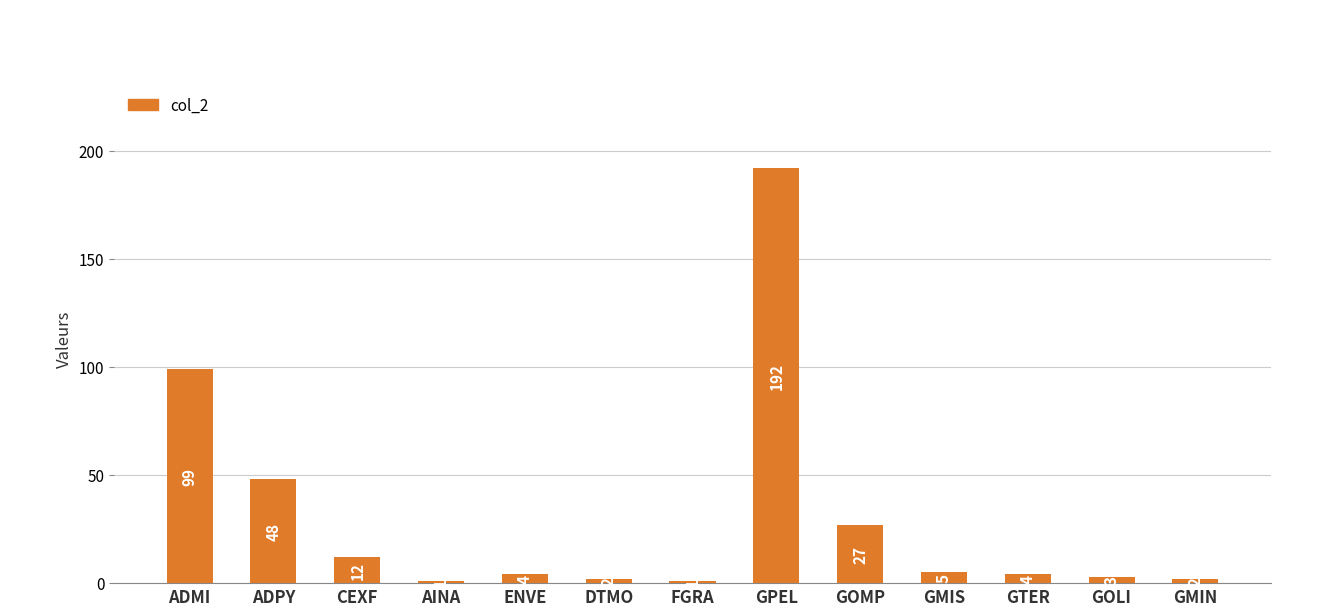

At which label does the data first exceed 4?

ADMI